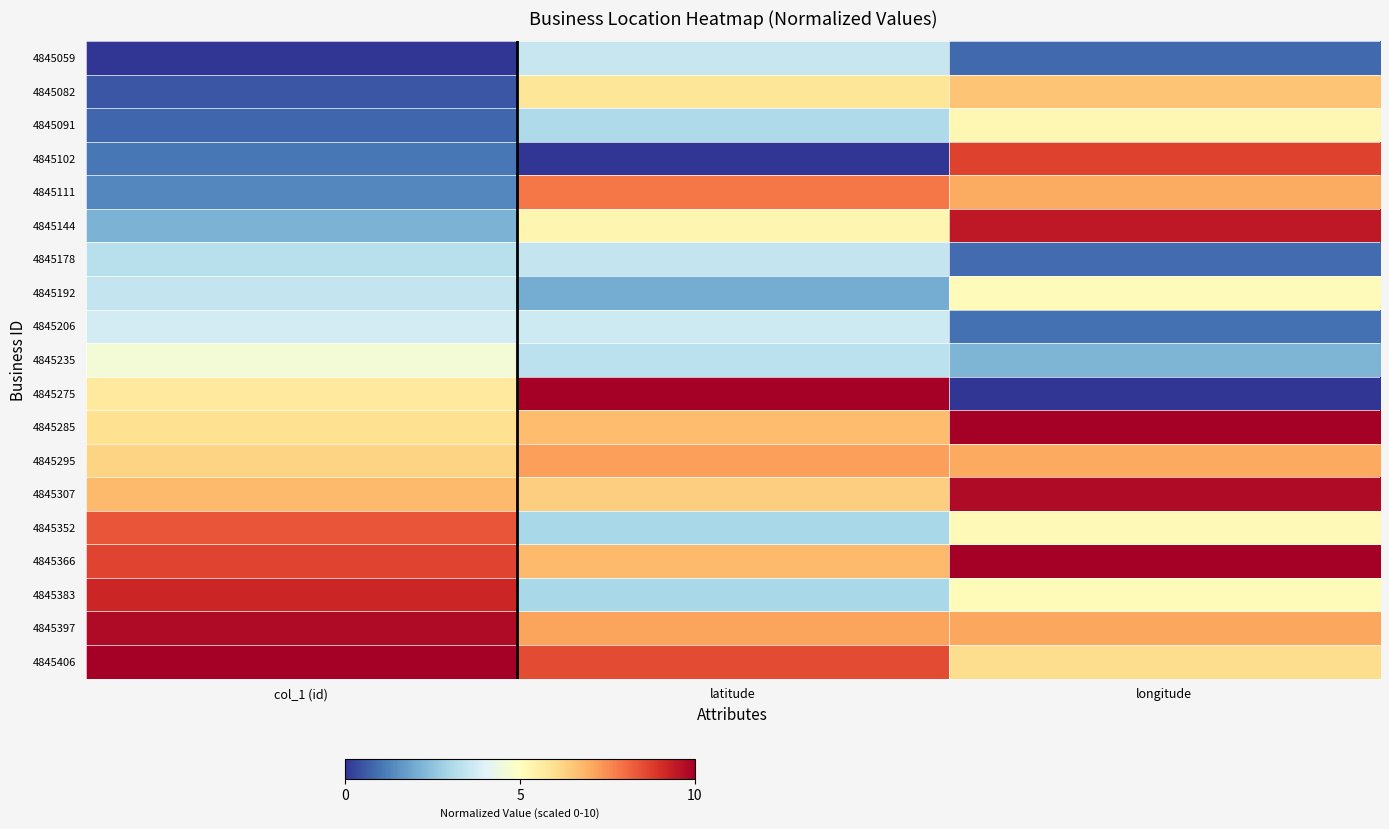

At which category does the chart reach its peak across all series?

latitude